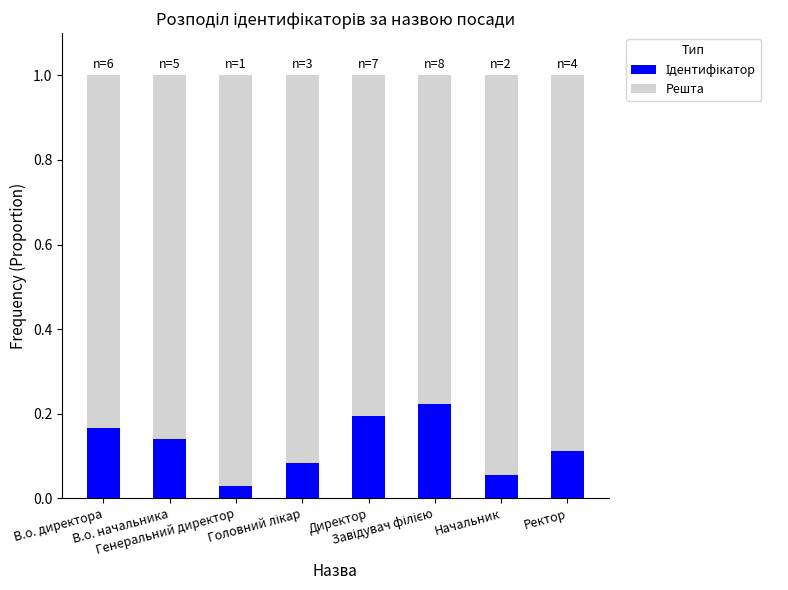

Does the chart contain any negative values?

No